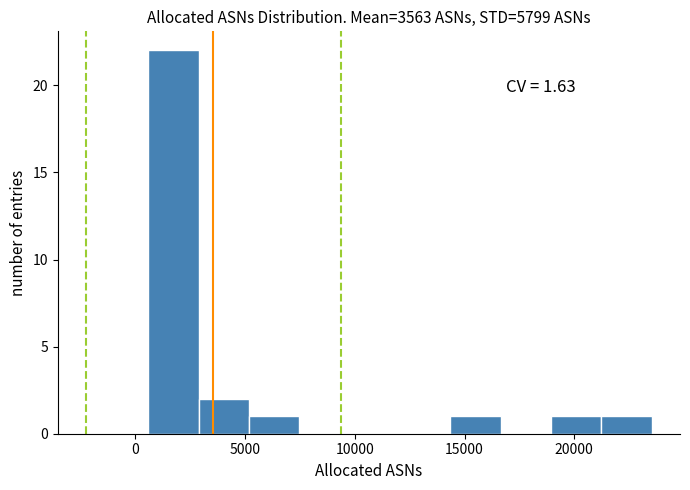

Which range on the x-axis has the tallest bar?

500 to 3000